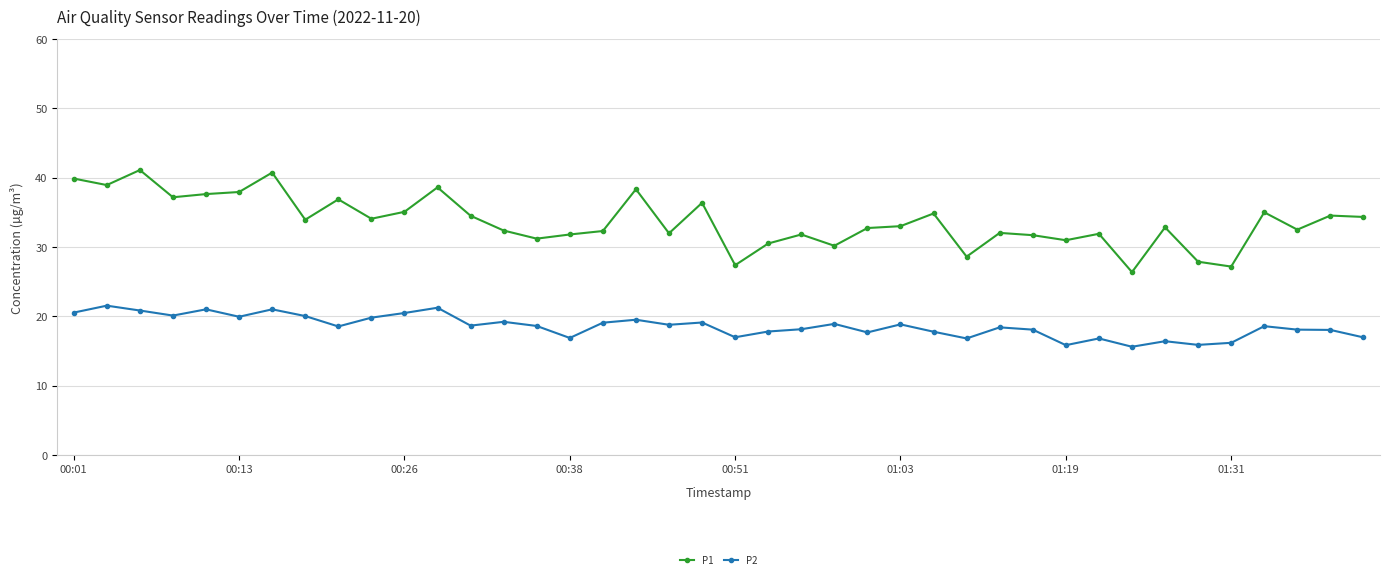

True or false: P2 has more than 2 interior local peaks.

True